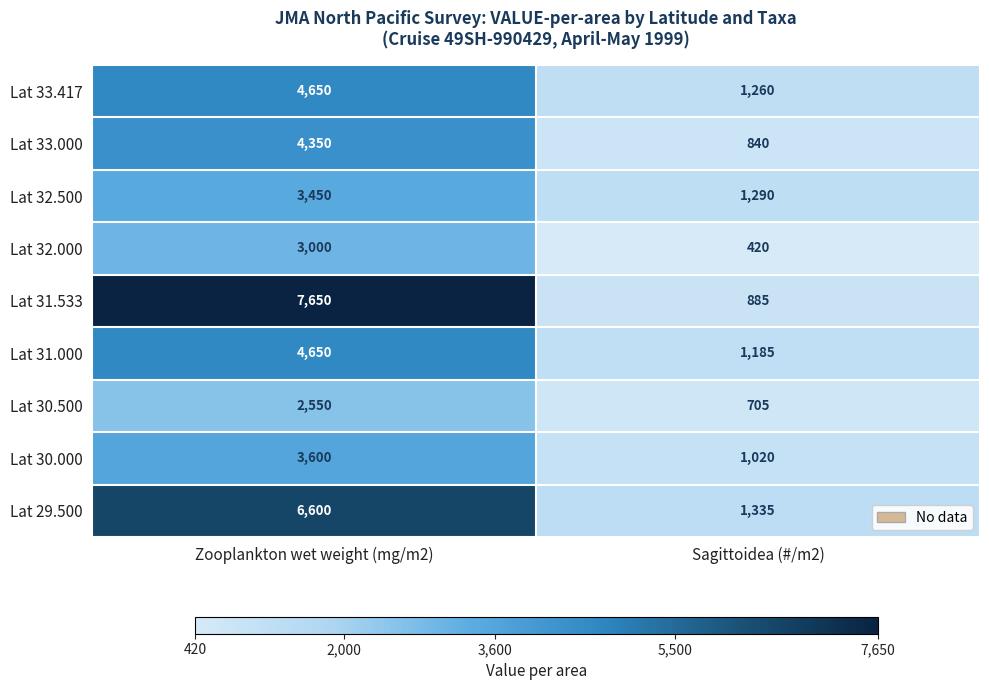

What is the lowest value of the Lat 30.000 series?

1020